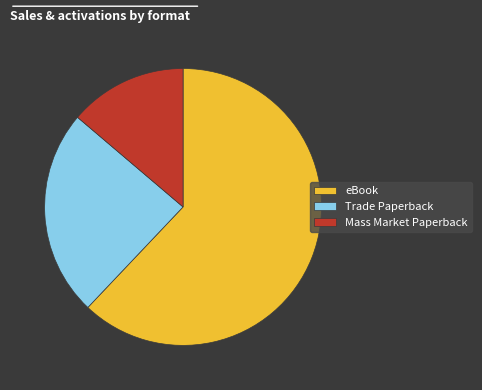

Approximately how many times larger is the value at Mass Market Paperback compared to Trade Paperback?

0.6